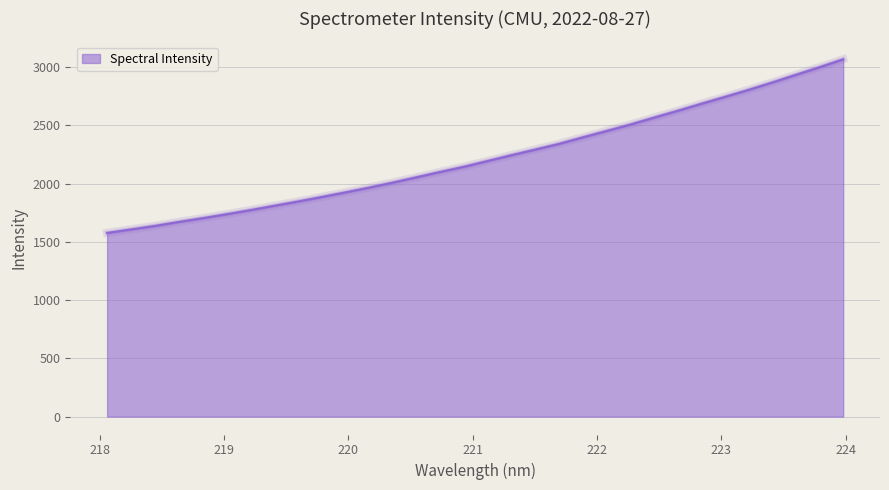

What is the difference between the maximum and minimum values?

1490.9